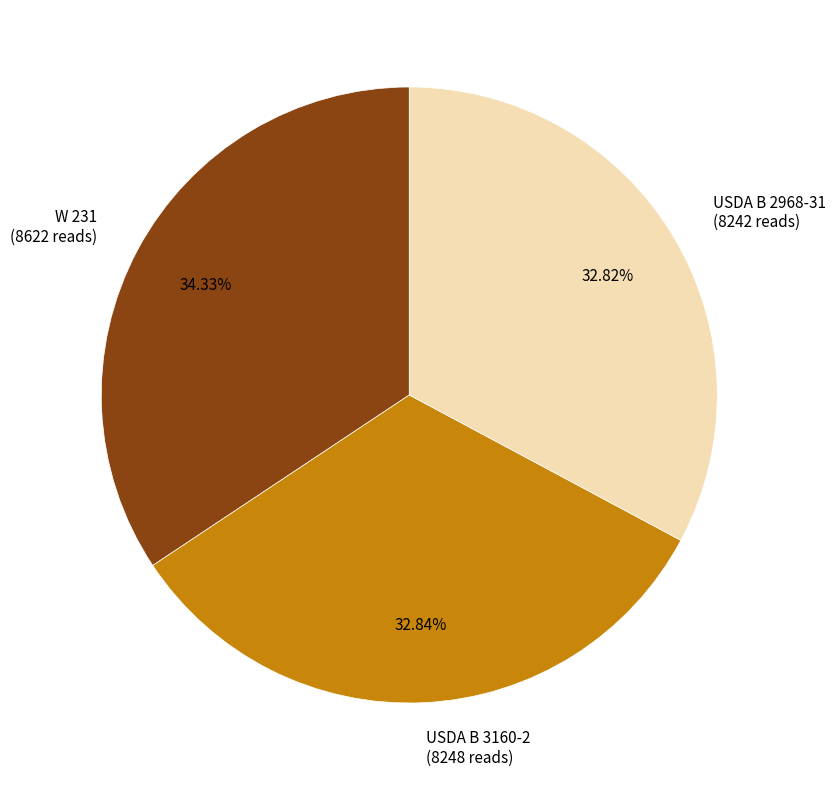

Is there any slice that represents more than half of the pie?

No